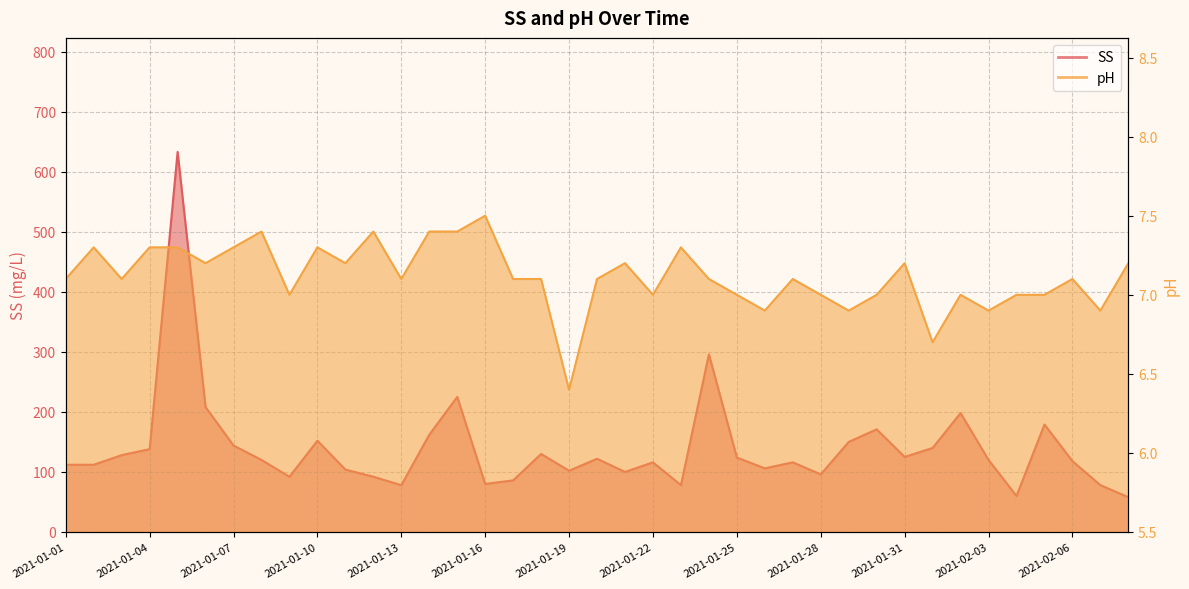

What is the minimum value for SS?

58.0